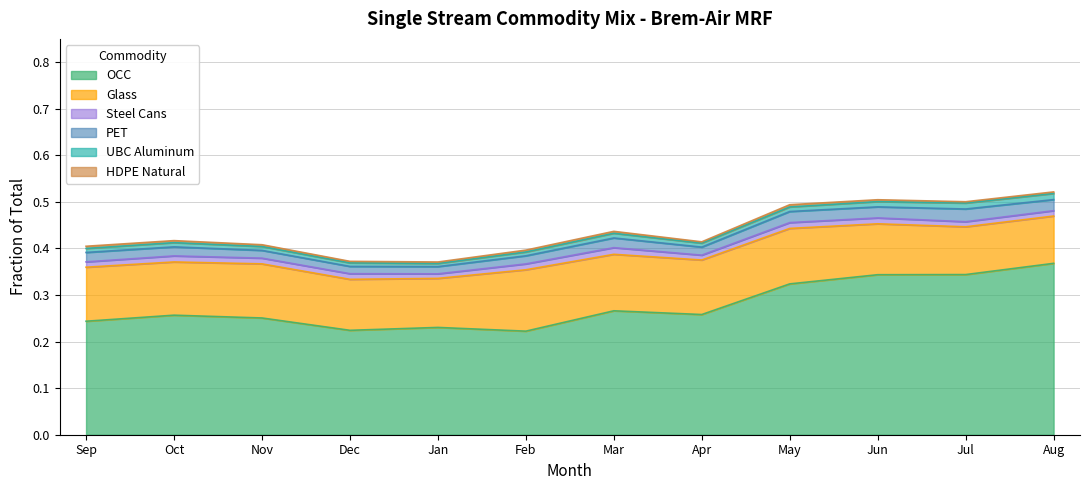

What is the difference between the maximum and minimum values in the OCC series?

0.1